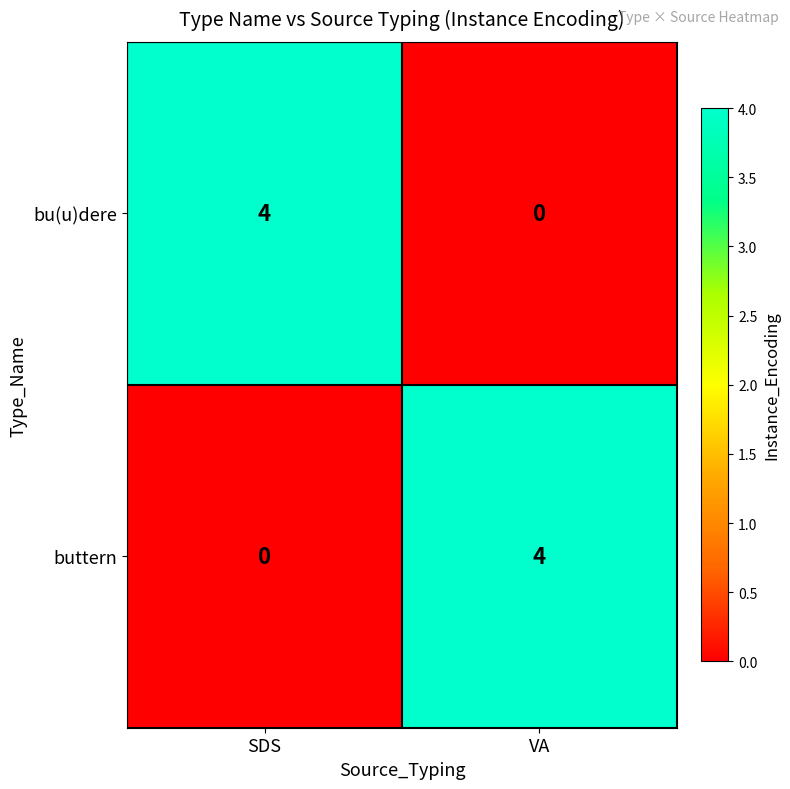

Read the bu(u)dere value at SDS.

4